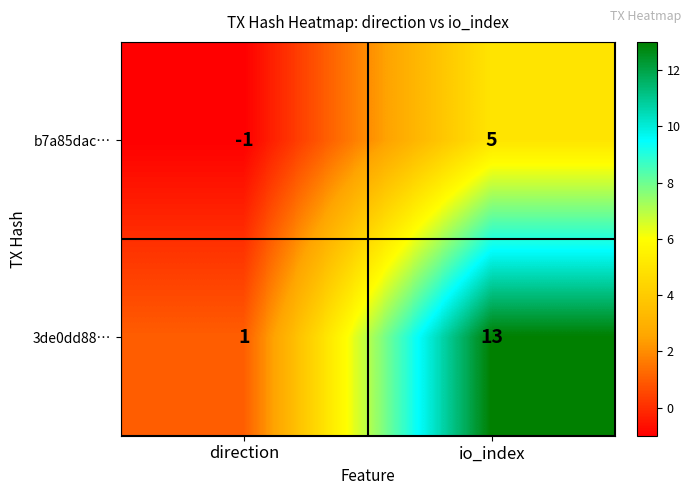

What is the spread (max minus min) of values at io_index?

8